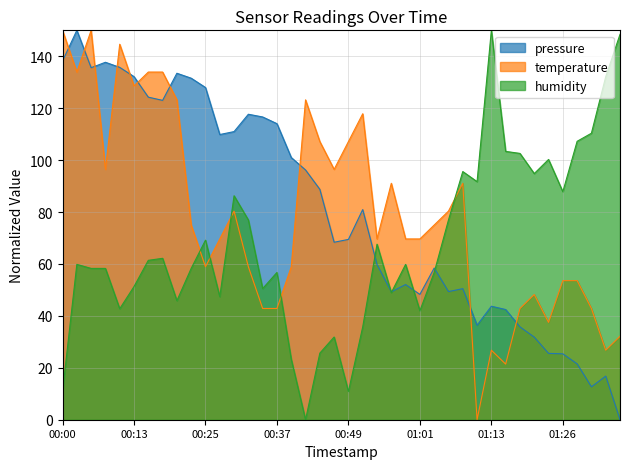

Which series has the widest spread of values?

pressure